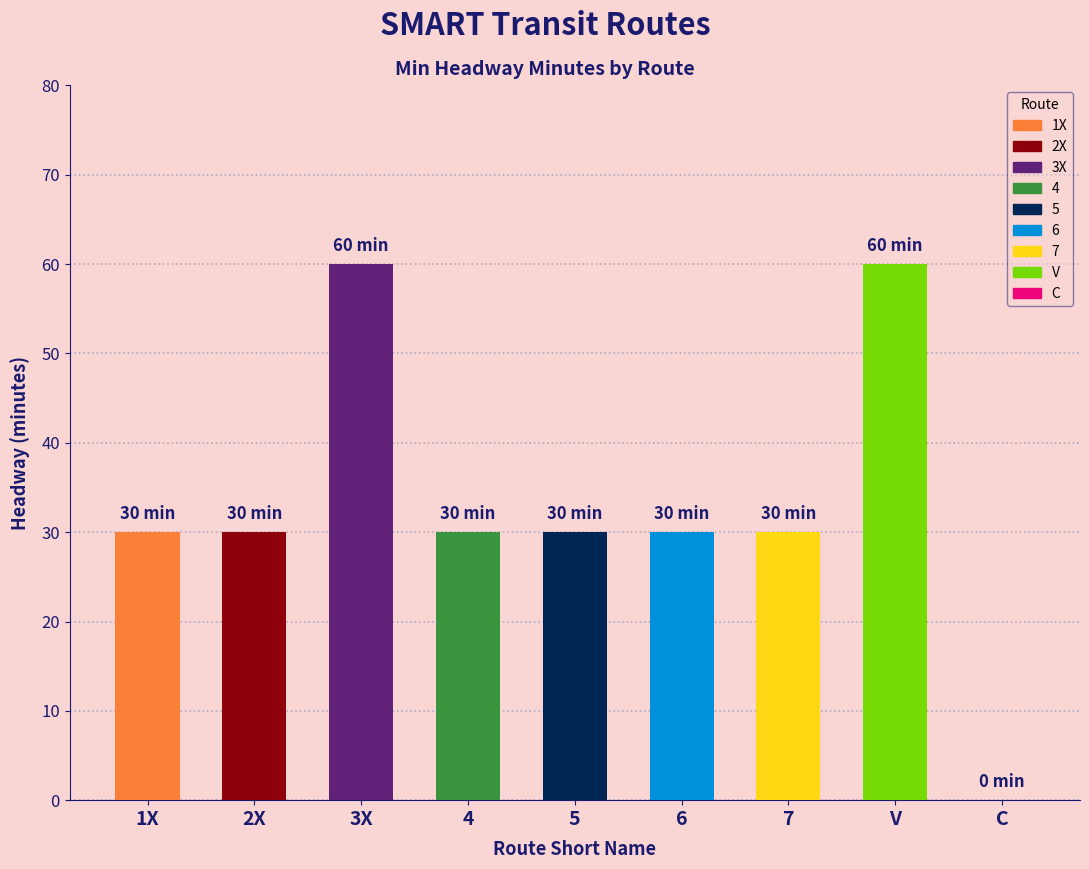

What is the difference between the maximum and second lowest values?

30